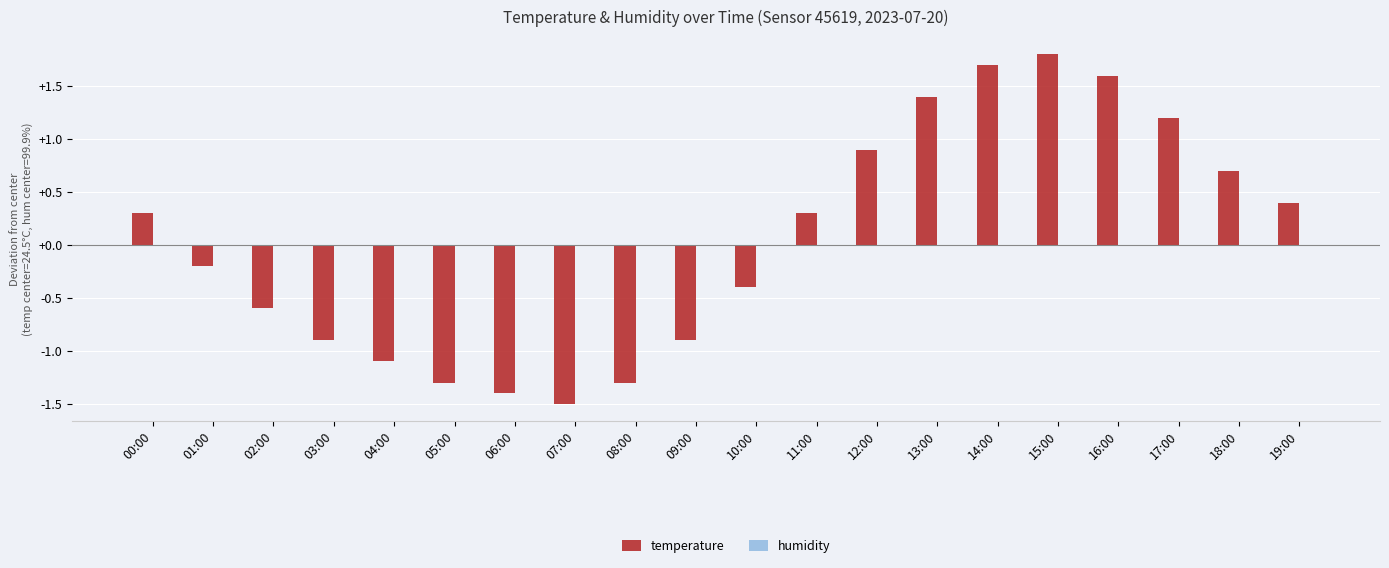

What is the label of the 18th bar from the left?

17:00